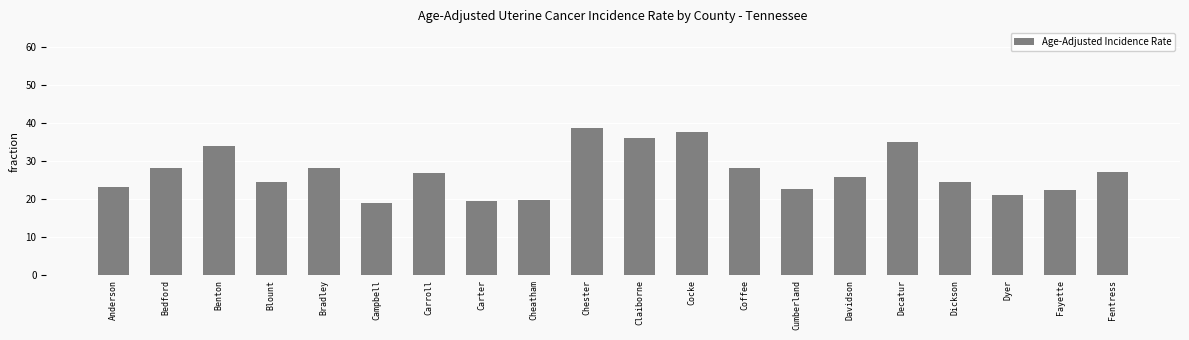

What is the difference between the second highest and second lowest values?

18.2